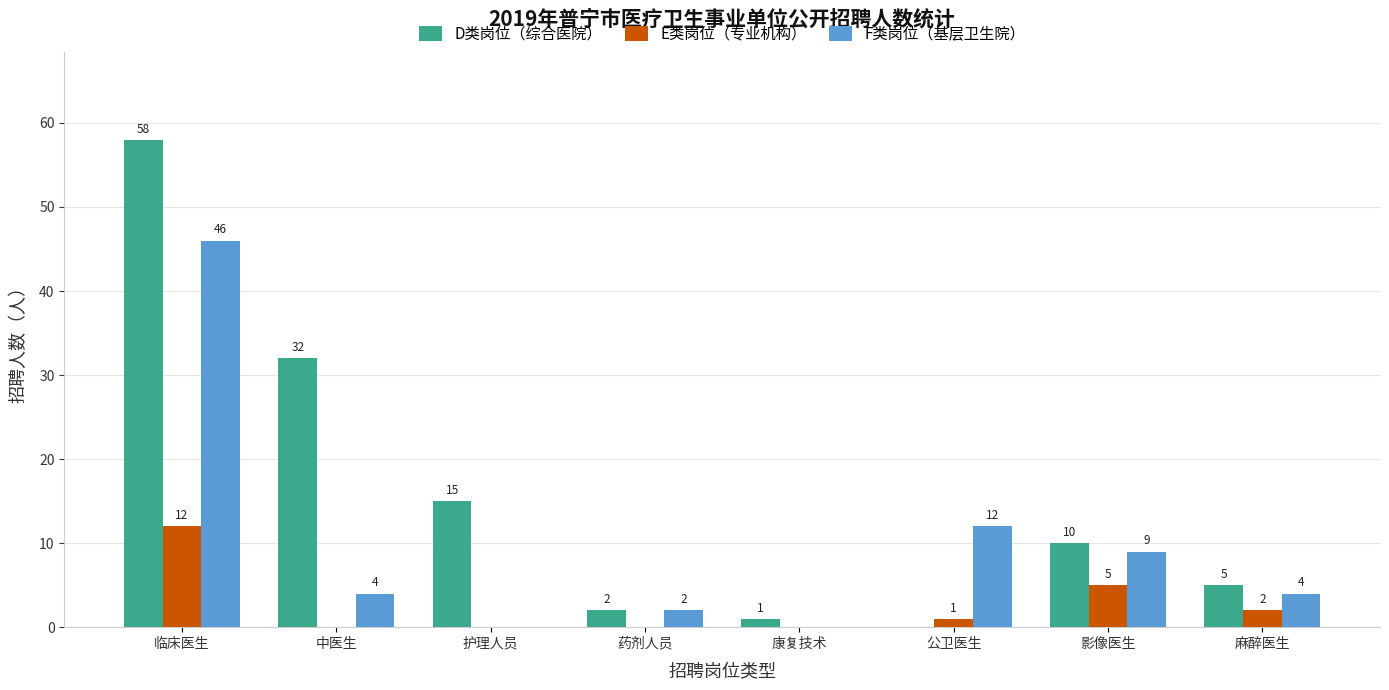

How many categories are shown in the chart?

8